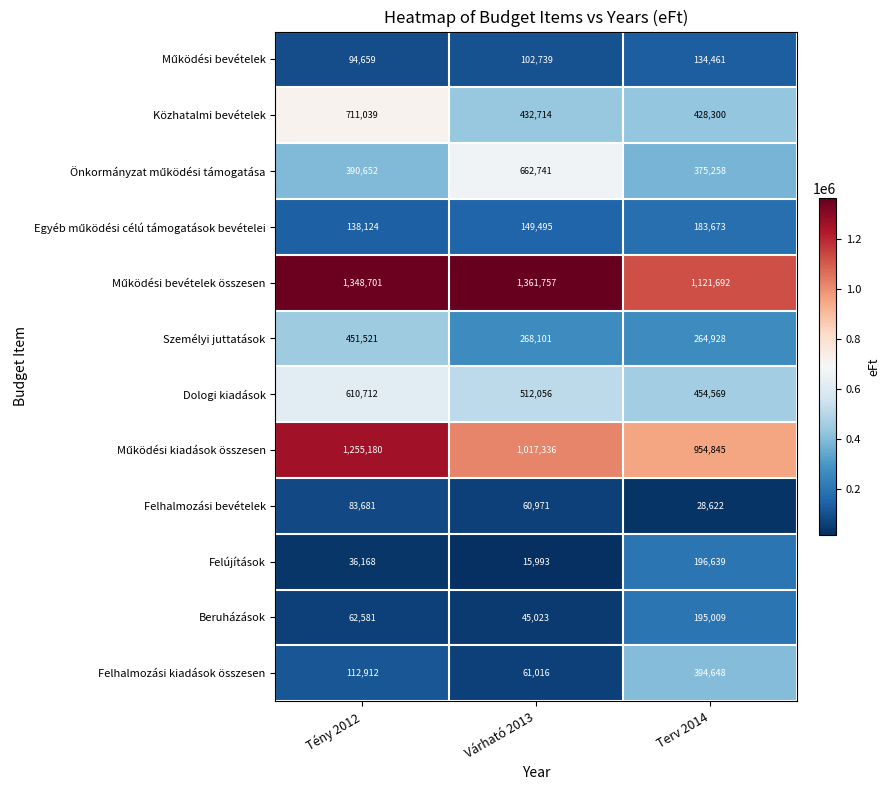

What is the average value of the Beruházások series?

100871